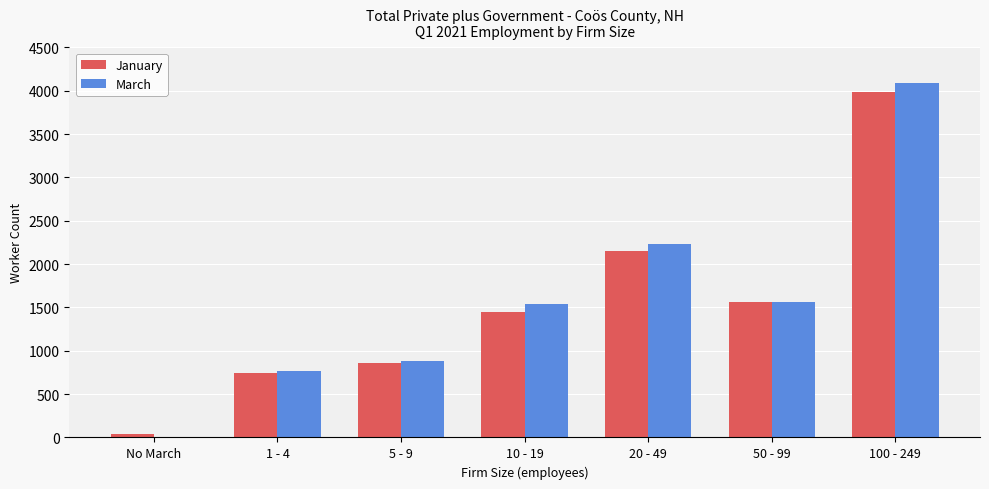

What is the sum of the March values at 50 - 99 and 10 - 19?

3095